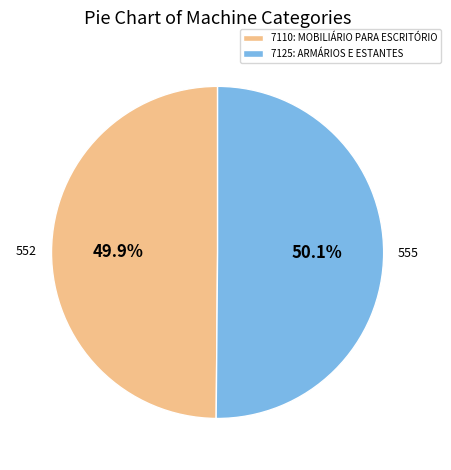

What percentage is the 7125: ARMÁRIOS E ESTANTES slice, to the nearest percent?

50%